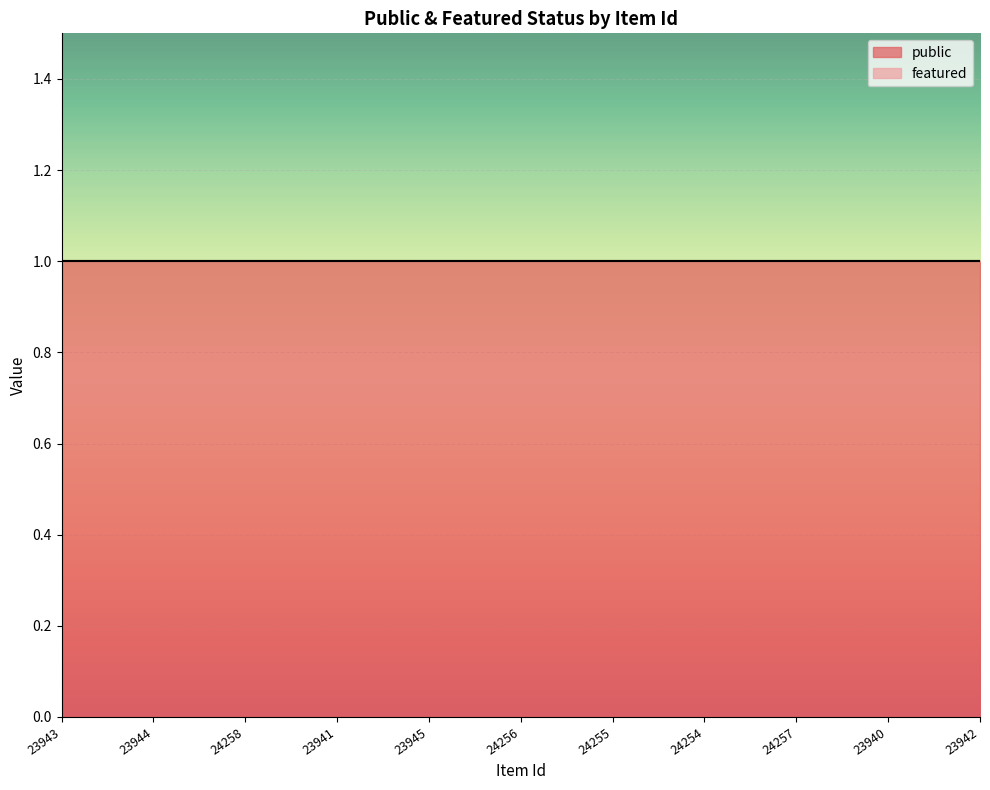

What is the label of the 7th point from the right?

23945